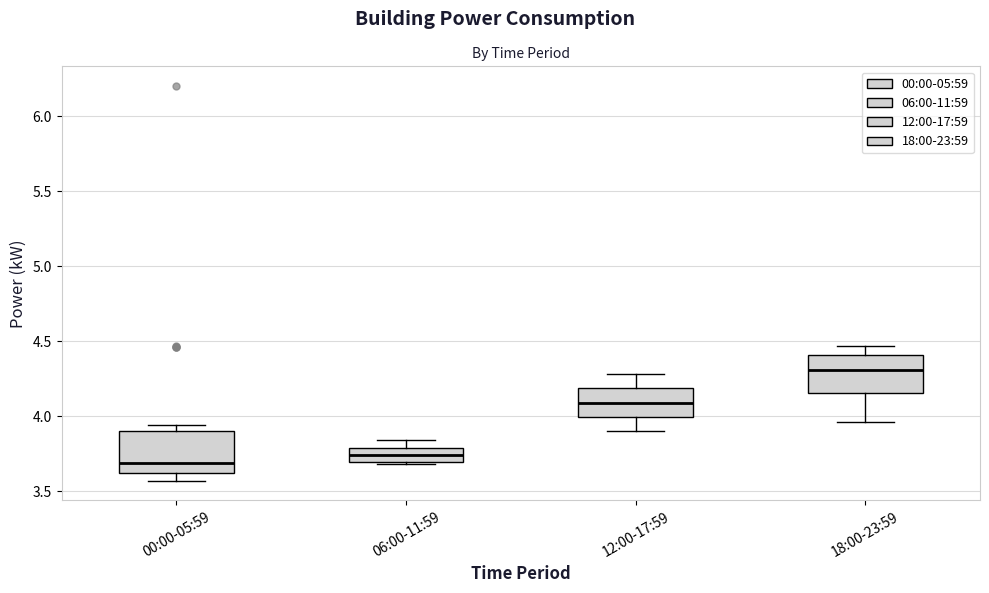

Reading left to right, read every box against the y-axis: the position of its median line, the range the box covers, and the ends of its whiskers. The values are not printed on the chart, so give them approximately, as read against the axis.

00:00-05:59: median 3.70, box 3.60 to 3.90, whiskers 3.55 to 3.95
06:00-11:59: median 3.75, box 3.70 to 3.80, whiskers 3.70 (just below the box's lower edge) to 3.85
12:00-17:59: median 4.10, box 4.00 to 4.20, whiskers 3.90 to 4.30
18:00-23:59: median 4.30, box 4.15 to 4.40, whiskers 3.95 to 4.45